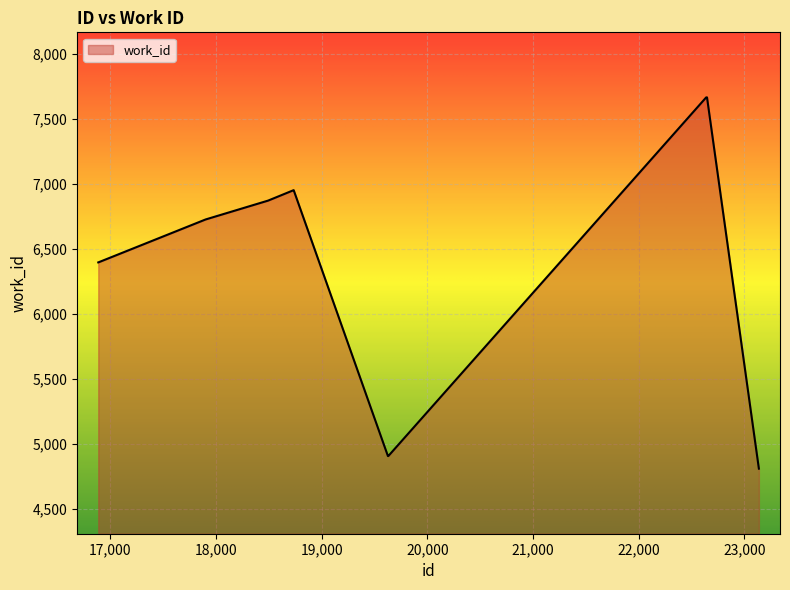

What is the difference between the maximum and minimum values?

2853